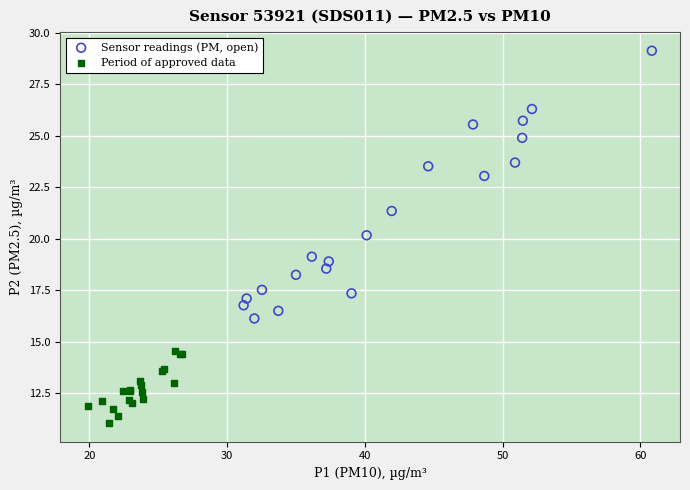

Which series reaches the minimum Y coordinate?

Period of approved data